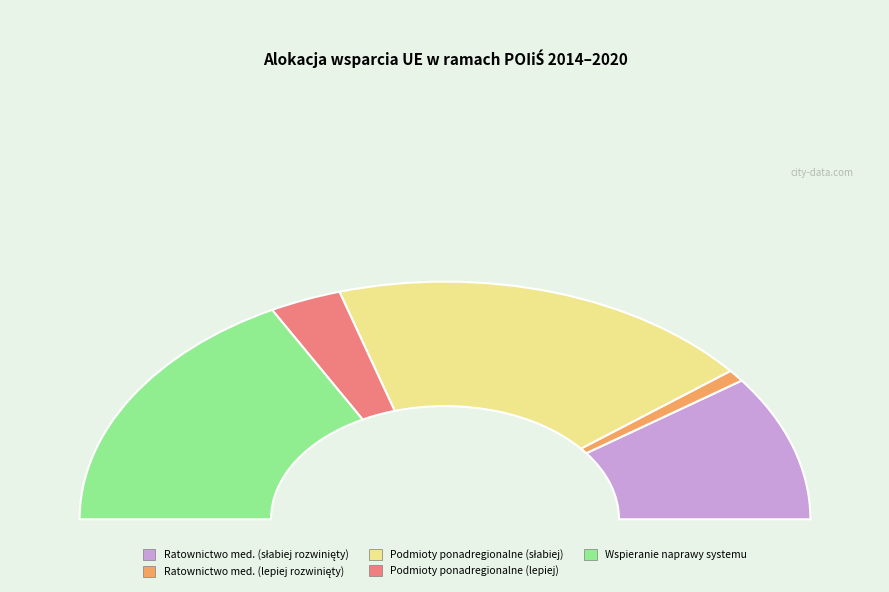

What is the change in value from Infrastruktura ponadregionalnych podmiotów (lepiej rozwinięty) to Wspieranie naprawy i odporności systemu?

+282475077